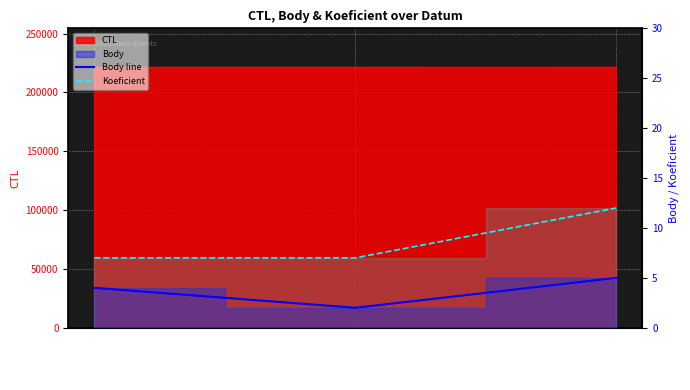

What is the difference between the Body line values at 2022-07-02 and 2022-05-21?

3